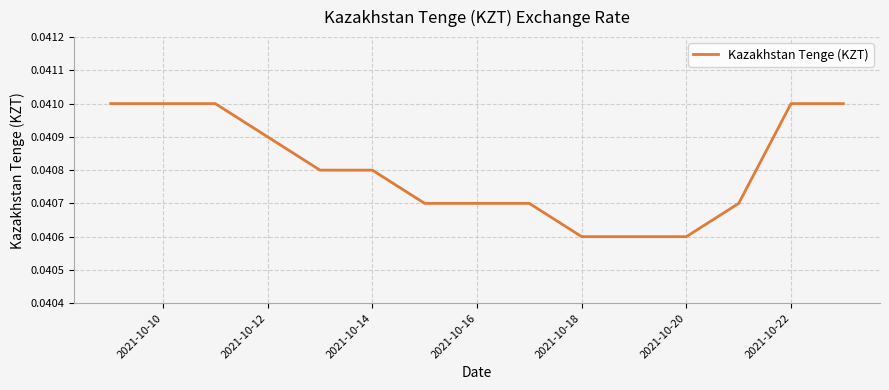

How many lines are shown in the chart?

1